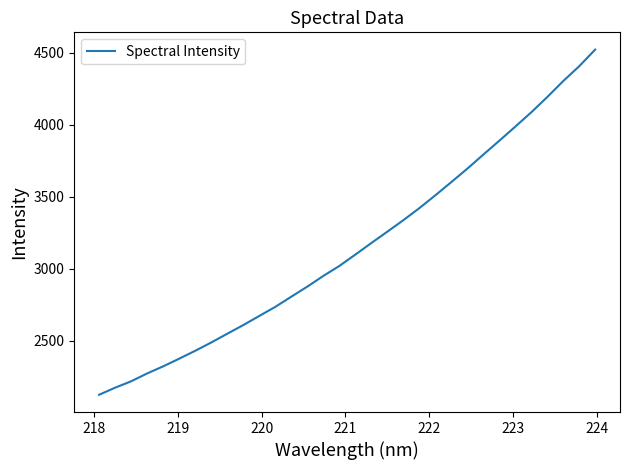

What is the greatest value displayed?

4520.7